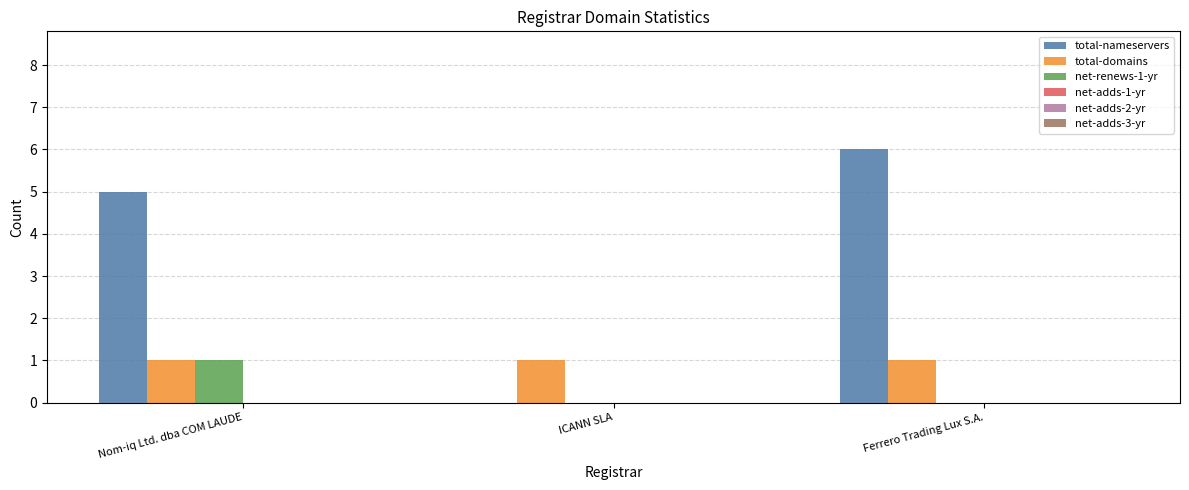

What is the sum of all net-renews-1-yr values?

1